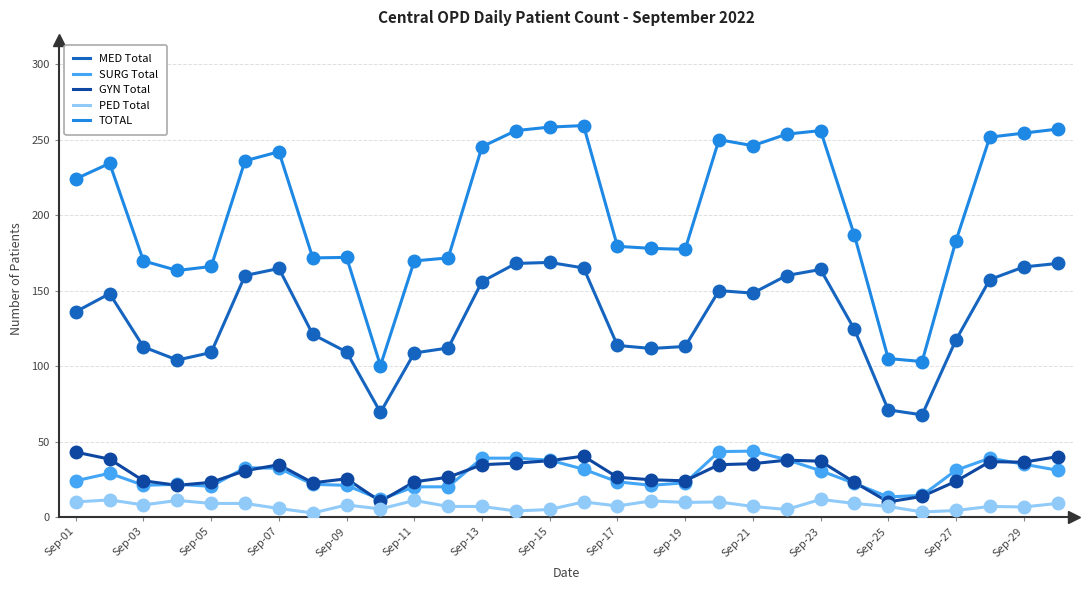

Which series has the largest total across all categories?

TOTAL